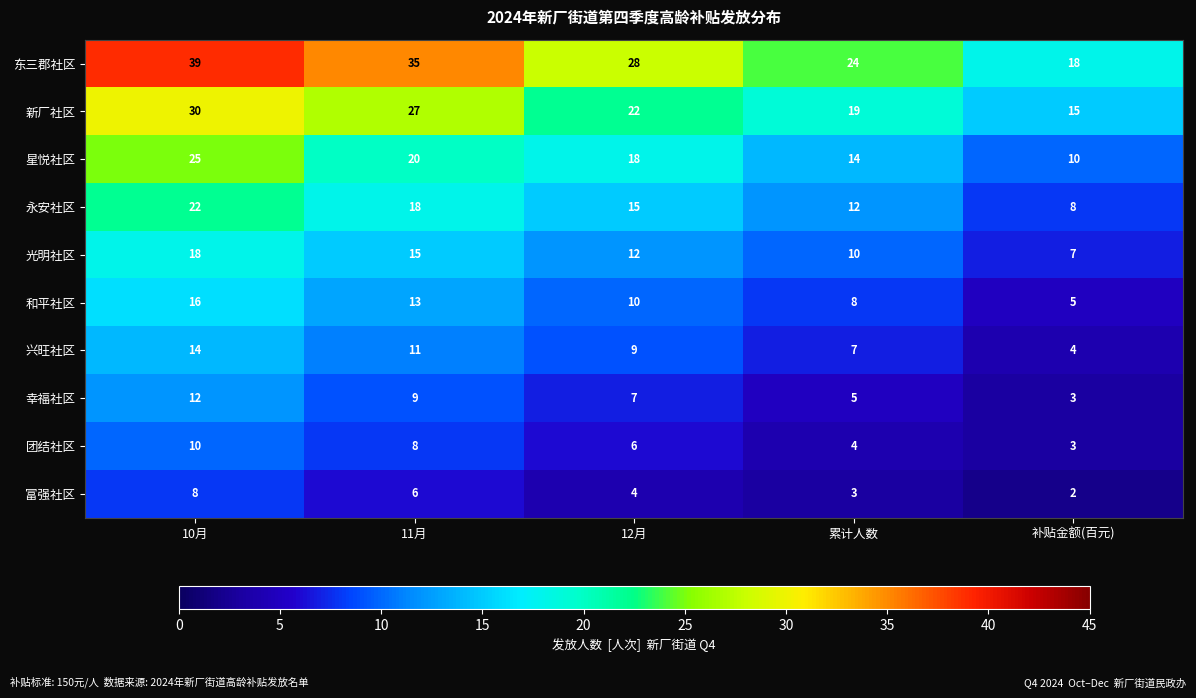

Which series has the largest total across all categories?

东三郡社区